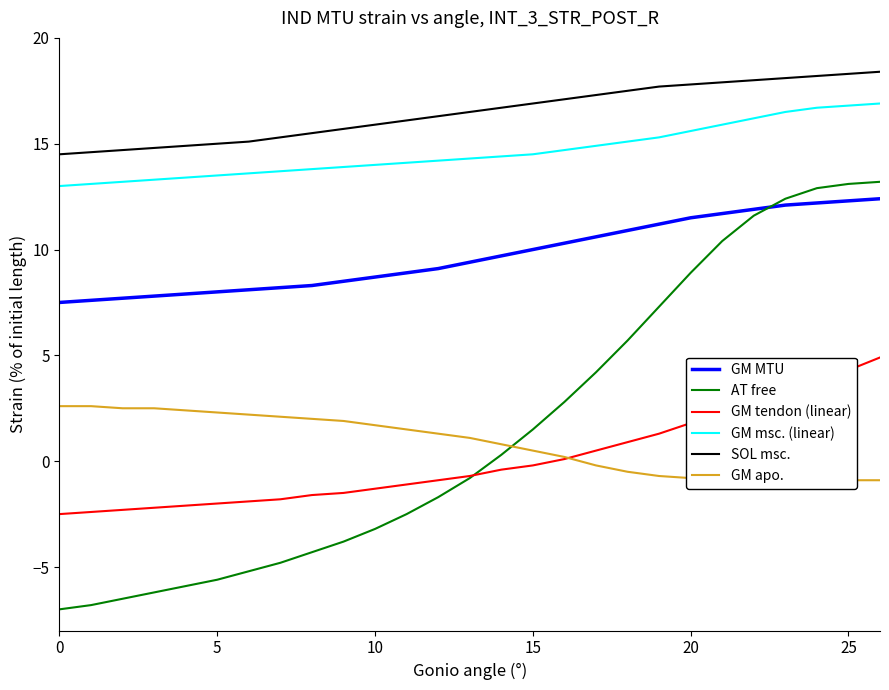

At how many categories does at least one series exceed 5?

27